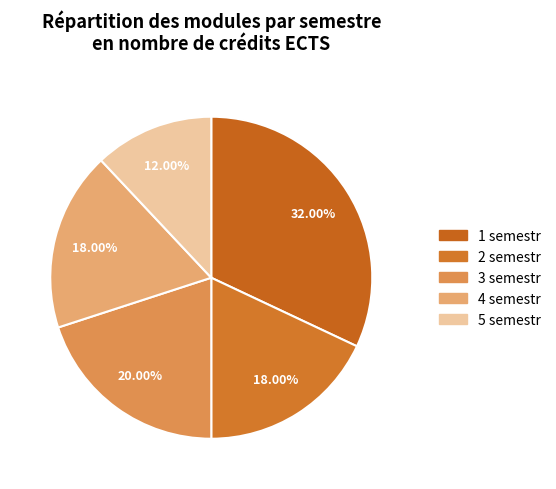

Count the number of slices in the pie.

5